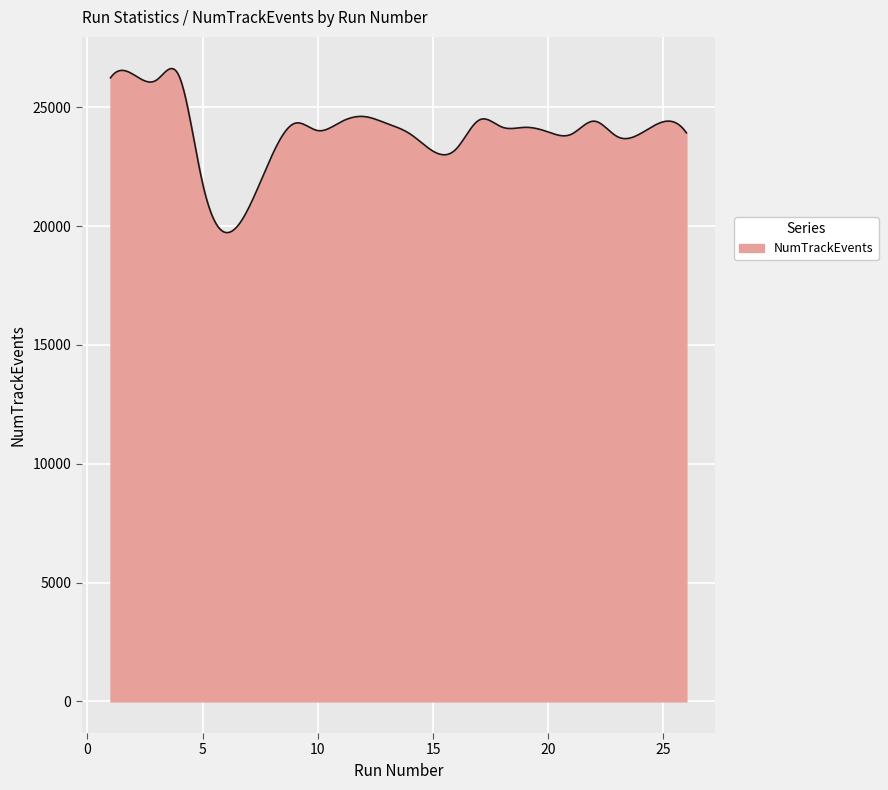

What is the average value?

23941.5